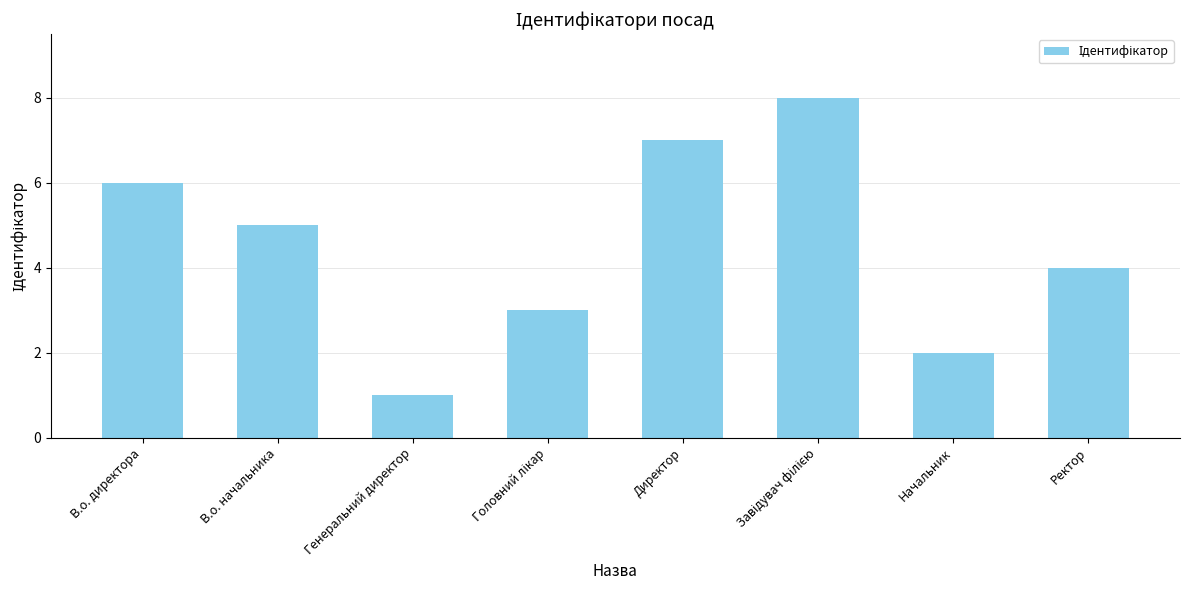

What is the ratio of the value at В.о. директора to the value at Начальник?

3.0